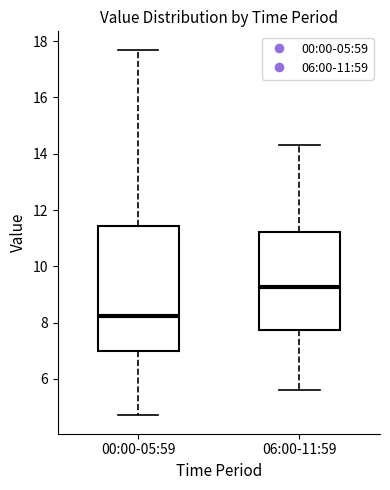

Reading left to right, read every box against the y-axis: the position of its median line, the range the box covers, and the ends of its whiskers. The values are not printed on the chart, so give them approximately, as read against the axis.

00:00-05:59: median 8.2, box 7.0 to 11.4, whiskers 4.8 to 17.8
06:00-11:59: median 9.2, box 7.8 to 11.2, whiskers 5.6 to 14.4